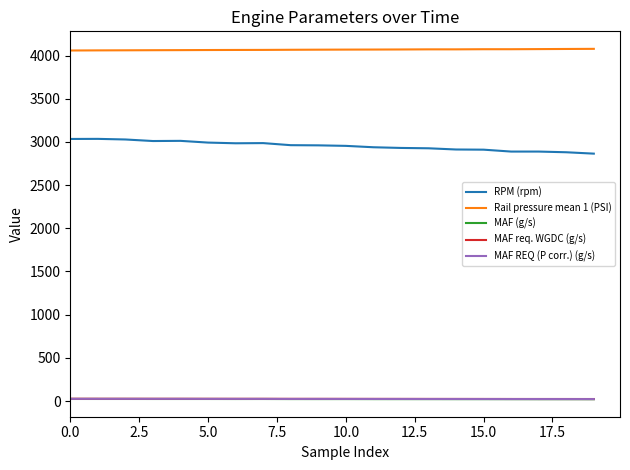

What is the greatest value displayed?

4077.3